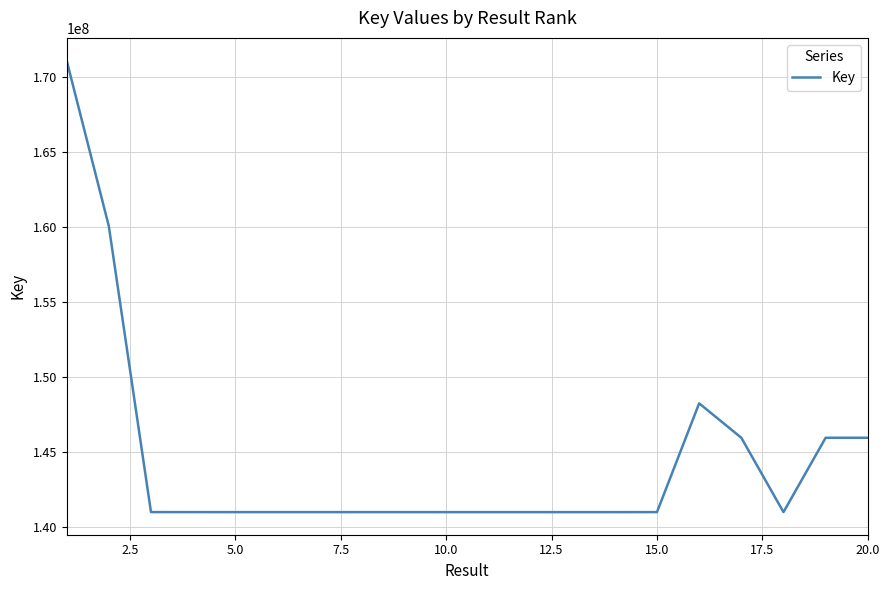

What is the difference between the maximum and minimum values?

30061466